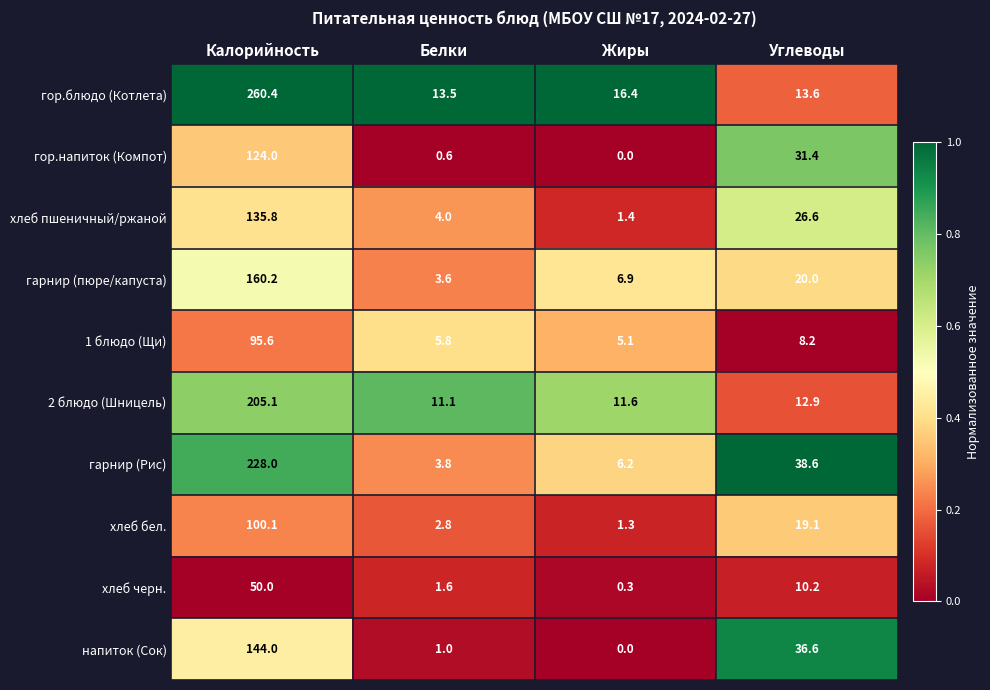

At how many categories does at least one series exceed 0?

4